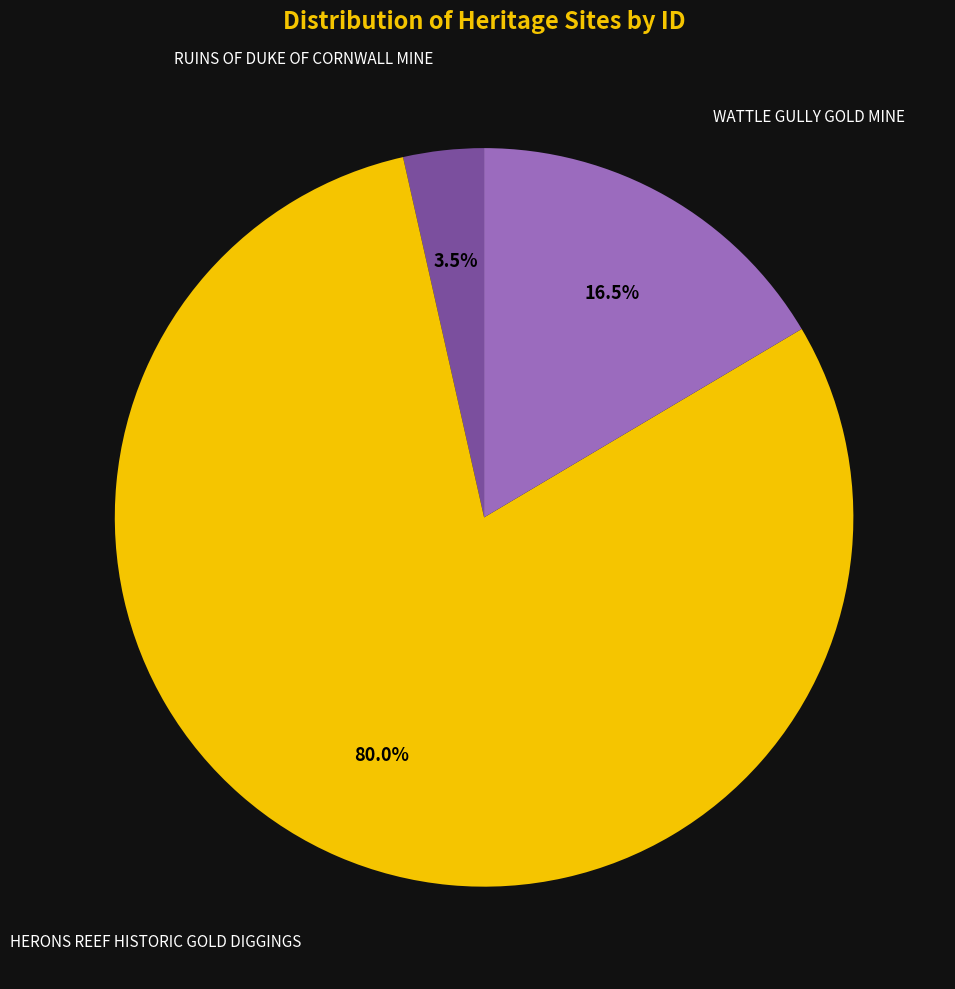

To the nearest percent, what is the difference between the largest and smallest slice percentages?

76%